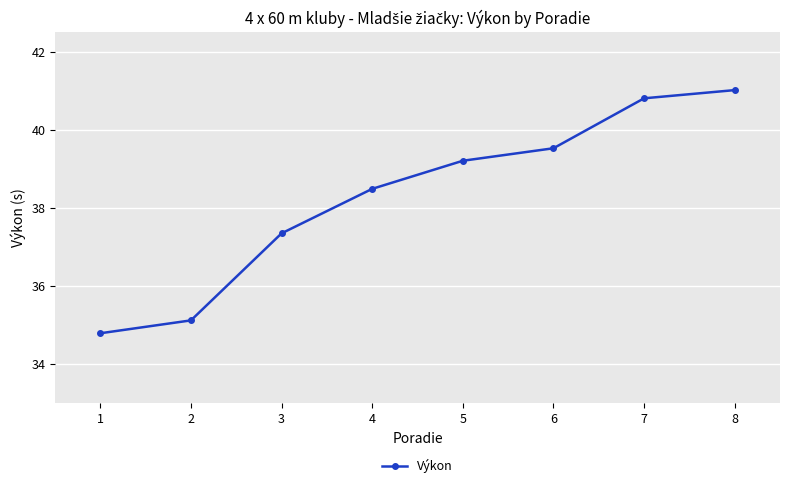

What is the maximum value shown in the chart?

41.0